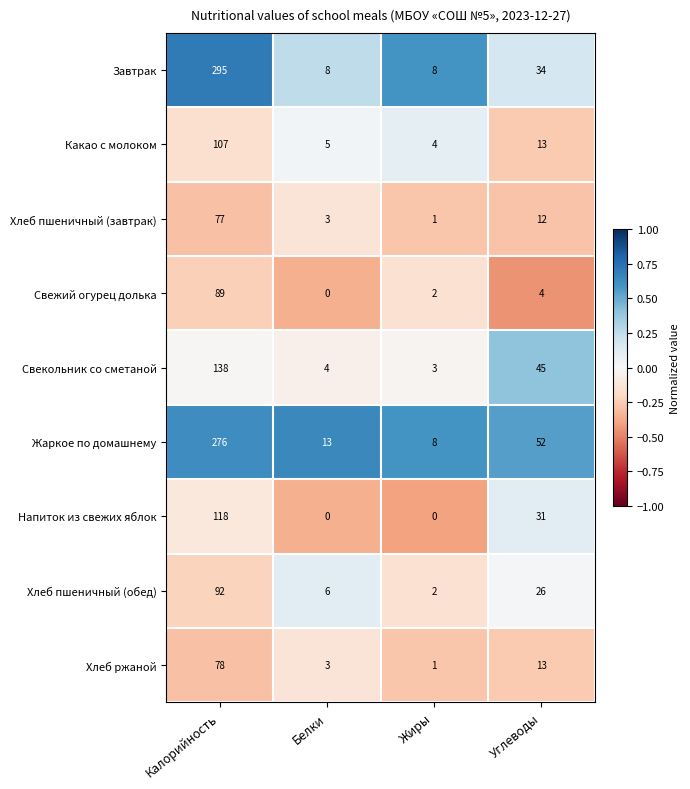

What is the highest value of the Хлеб пшеничный (обед) series?

92